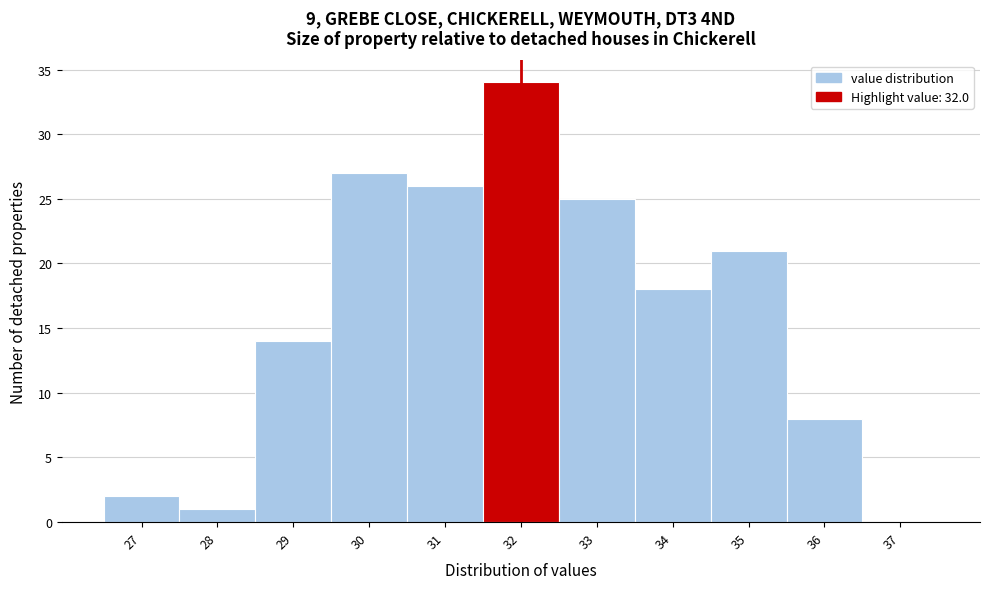

What is the height of the bar covering 30.5 to 31.5 on the x-axis? The values are not printed on the chart, so give them approximately, as read against the axis.

26